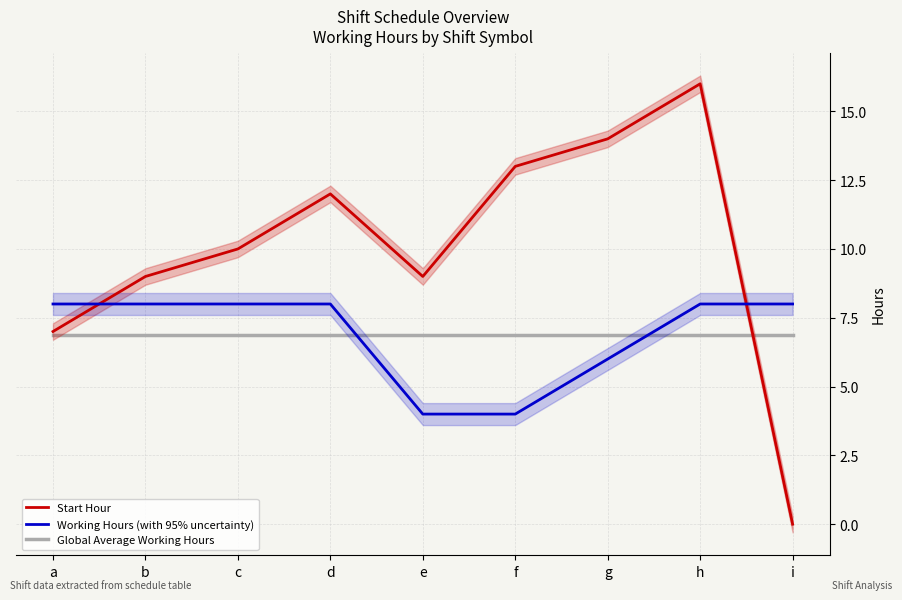

The value of Global Average Working Hours at e is 6.9. True or false?

True